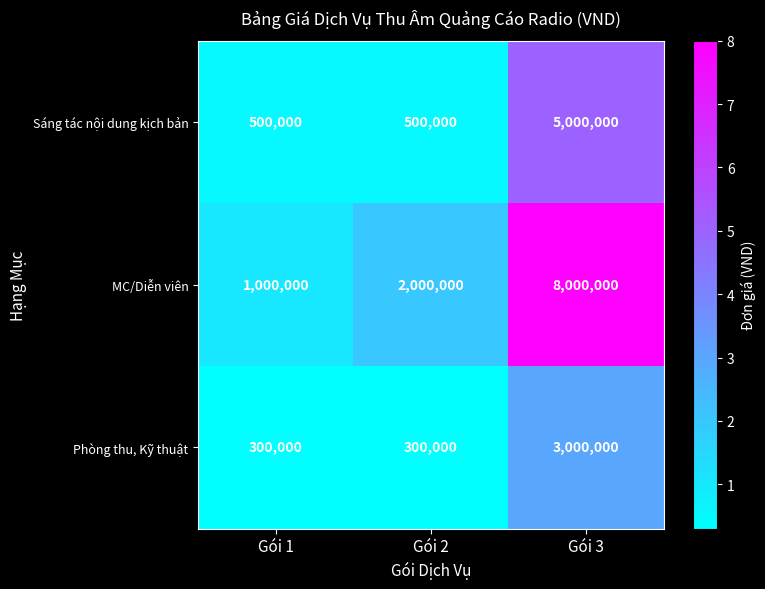

What is the difference between the maximum and minimum values in the Sáng tác nội dung kịch bản series?

4500000